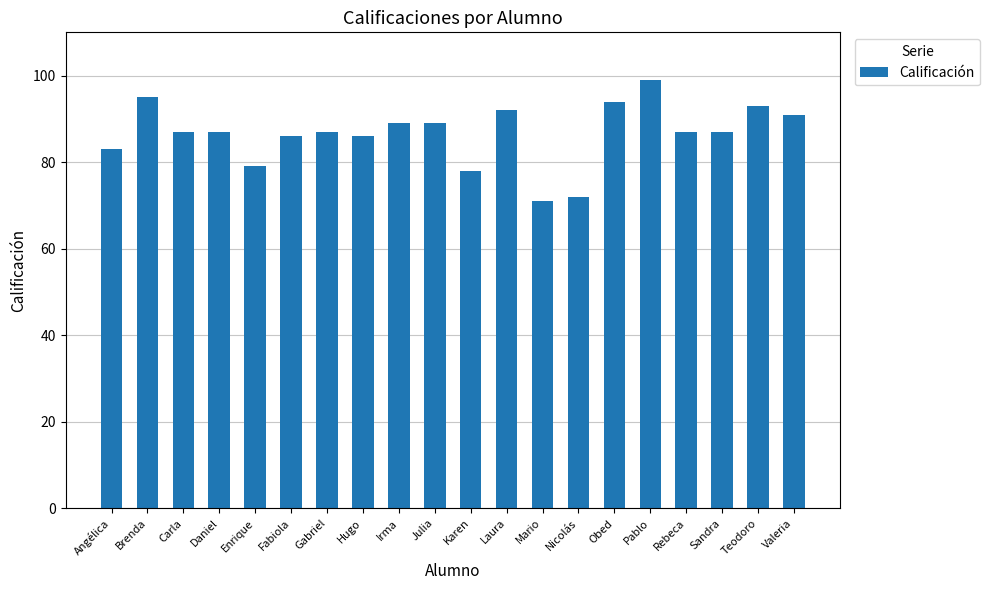

Is it true that the value at Julia is 89?

True